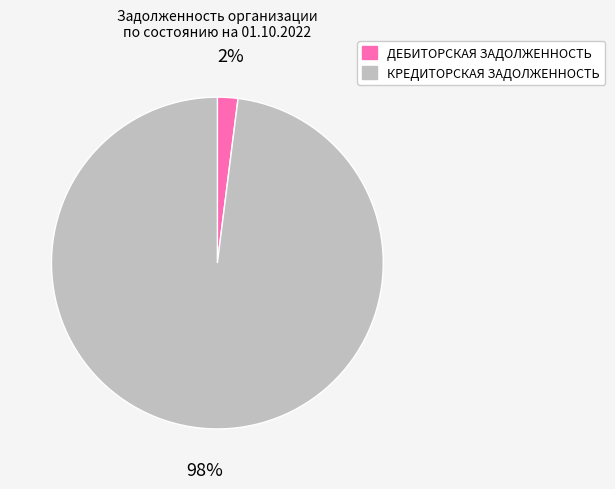

Which slice is the largest?

КРЕДИТОРСКАЯ ЗАДОЛЖЕННОСТЬ